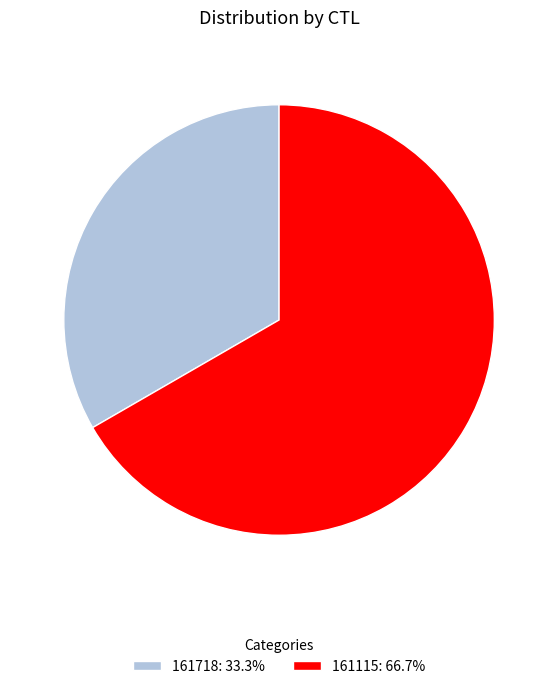

Which category has the smallest portion of the pie?

161718